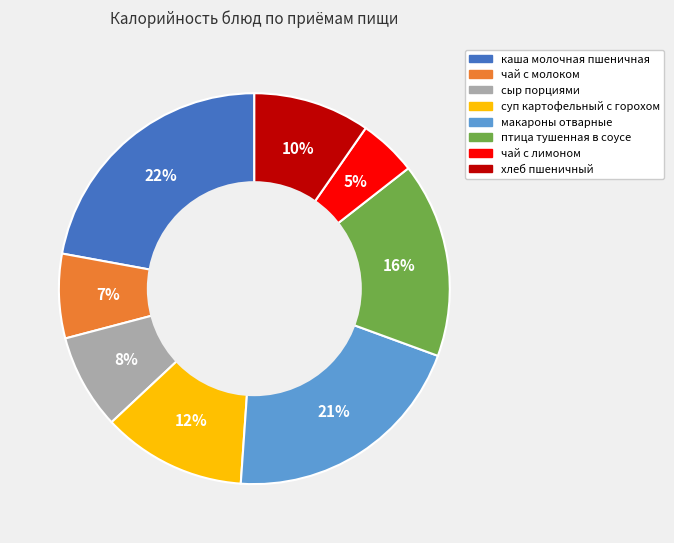

Which slice is the smallest?

чай с лимоном